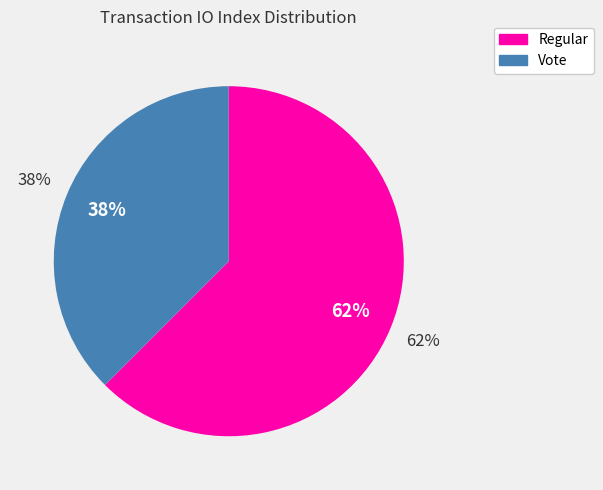

What percentage is NOT represented by Regular?

37.5%